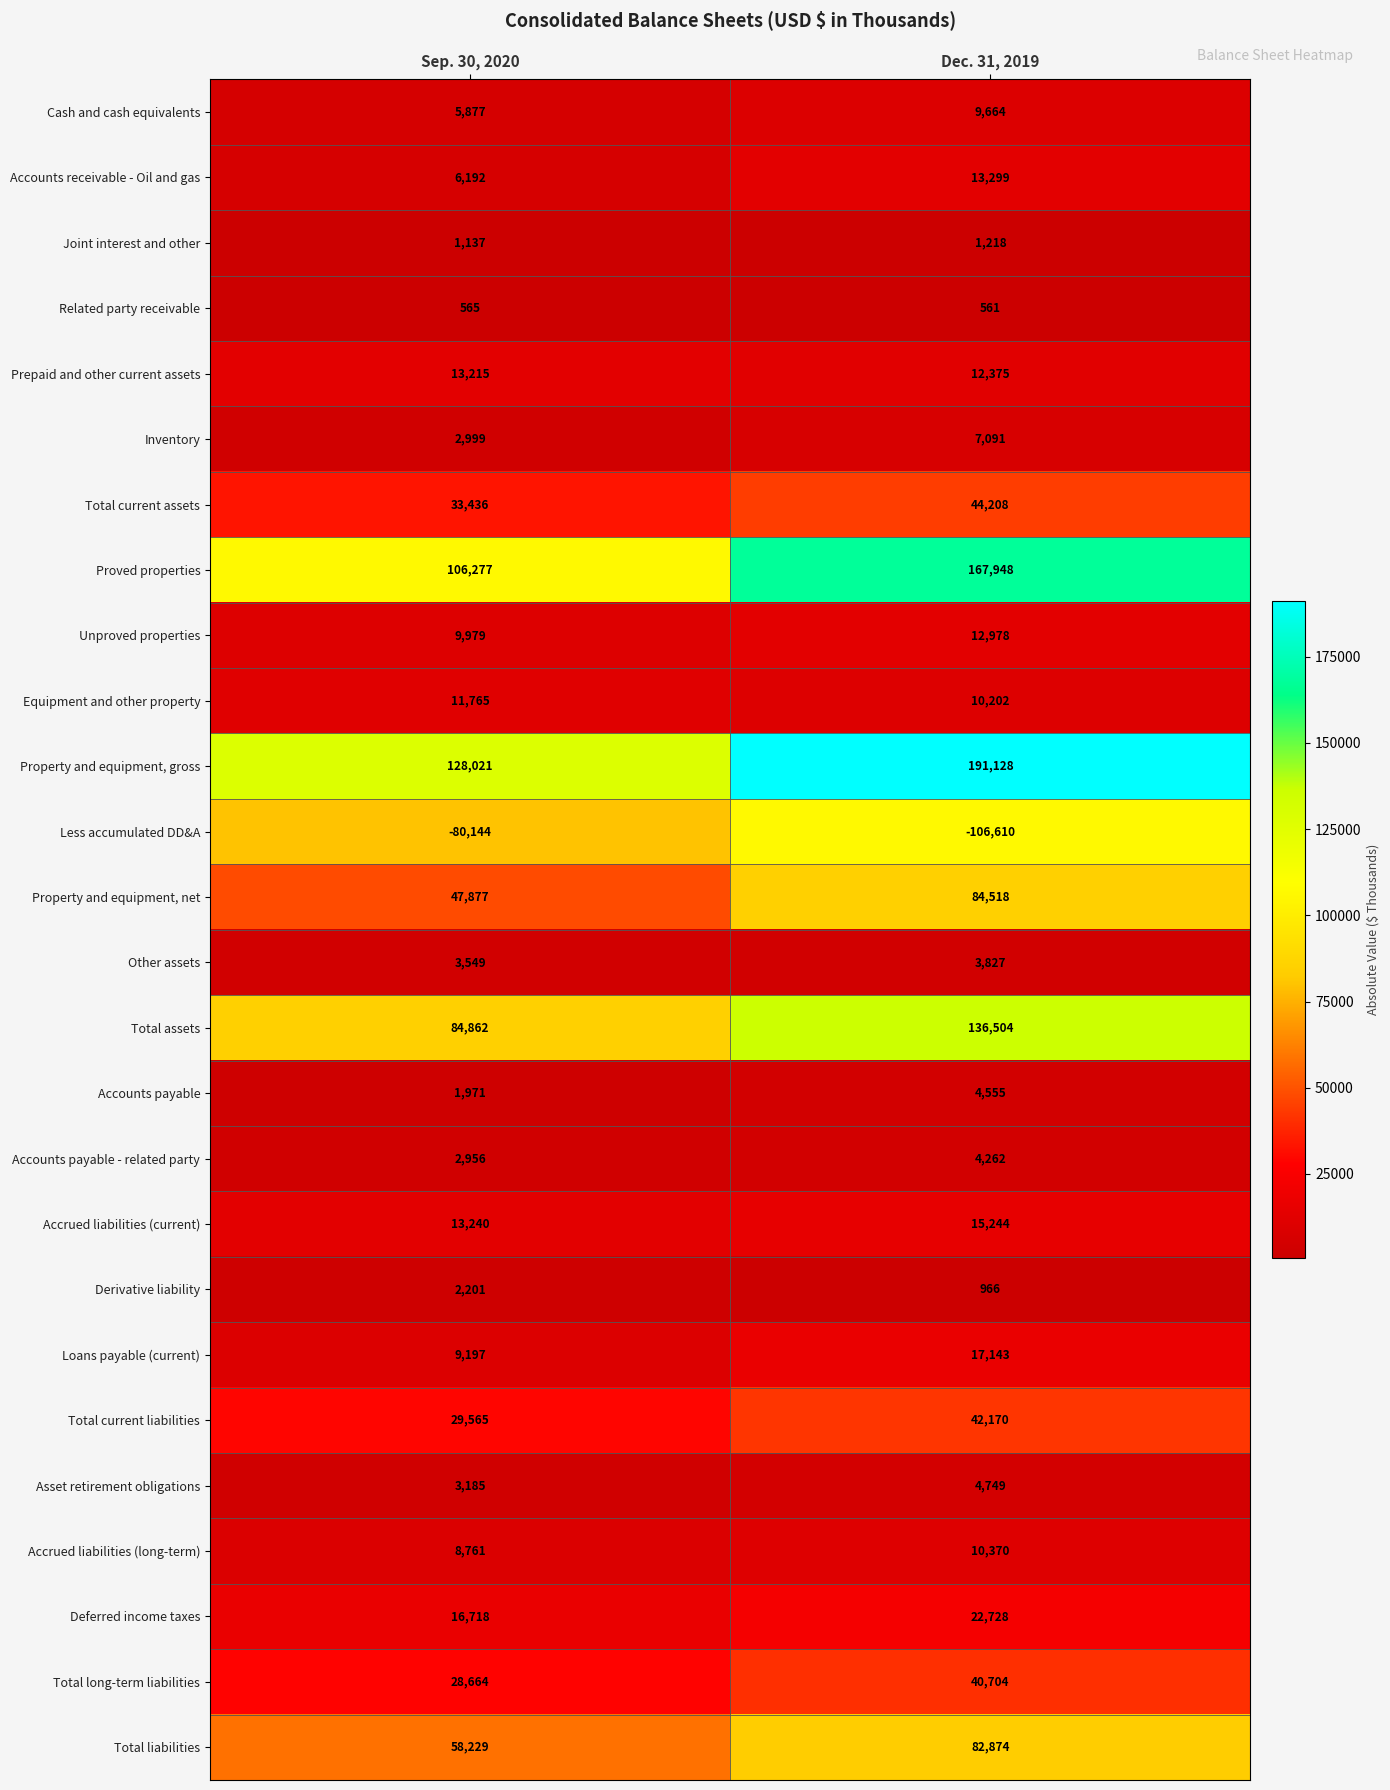

What is the difference between the maximum and minimum values in the Derivative liability series?

1235